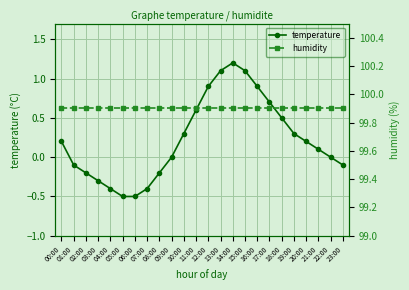

What value does the humidity series have at 06:00?

99.9